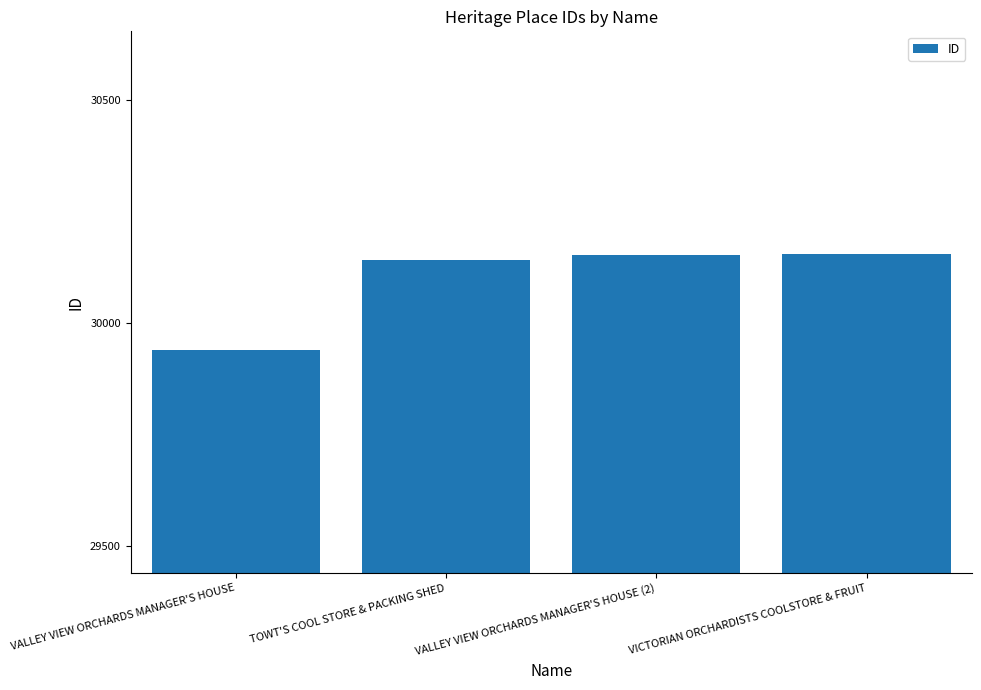

What is the ratio of the value at VALLEY VIEW ORCHARDS MANAGER'S HOUSE to the value at VALLEY VIEW ORCHARDS MANAGER'S HOUSE (2)?

1.0